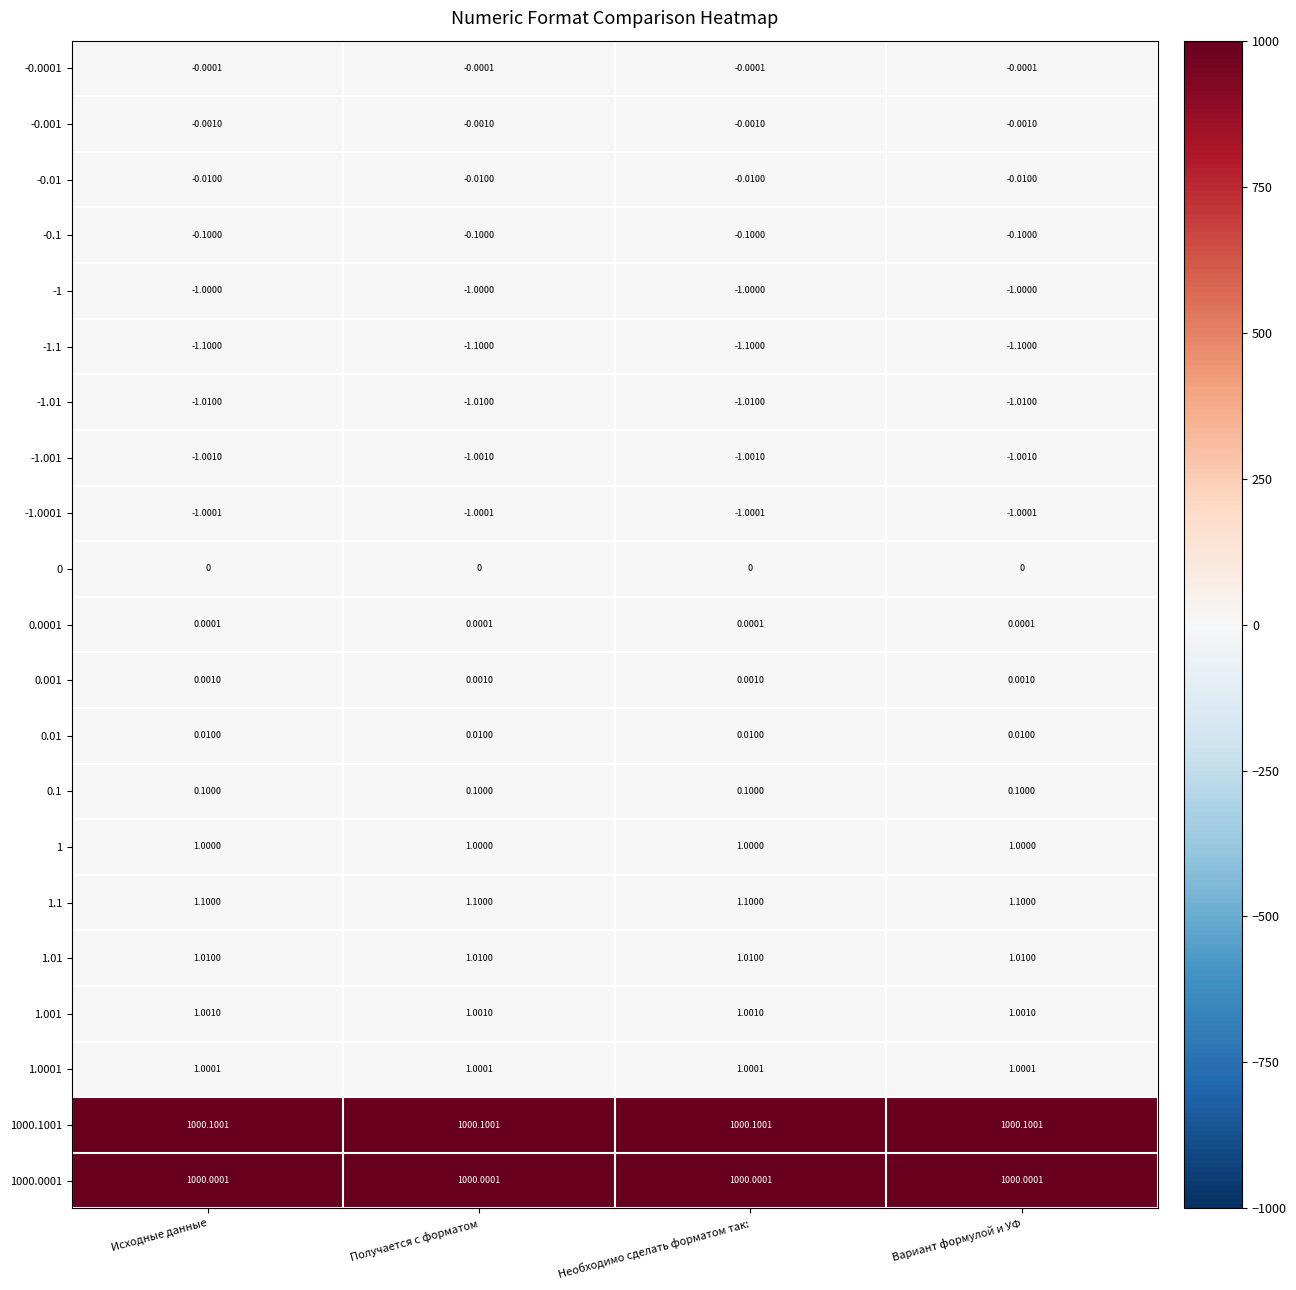

What is the greatest value displayed?

1000.1